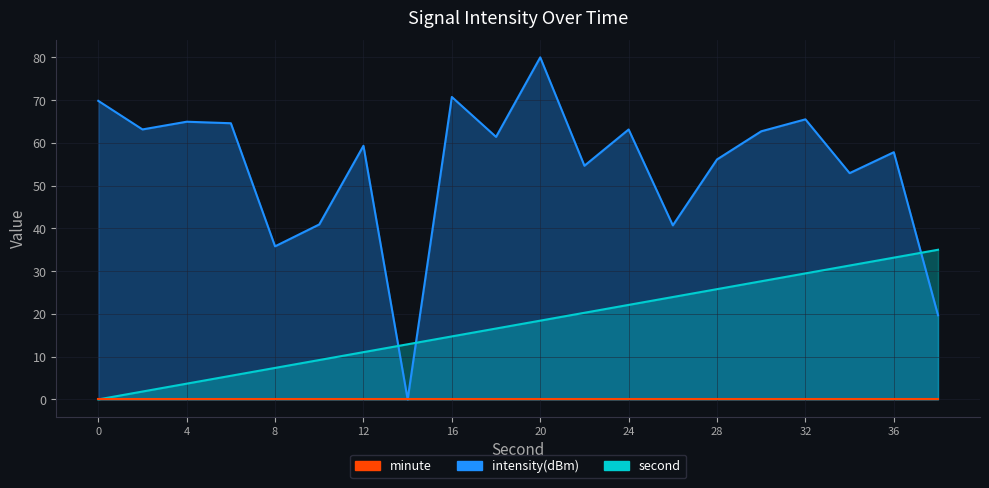

Is it true that second equals 7.4 at 22?

False